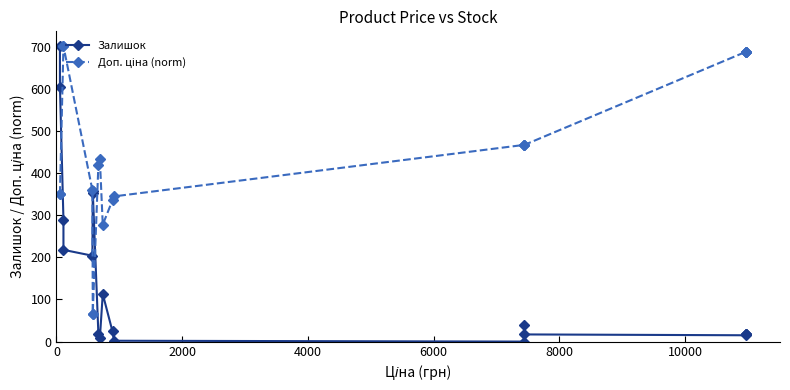

True or false: Залишок has more than 0 points higher than both neighbors.

True